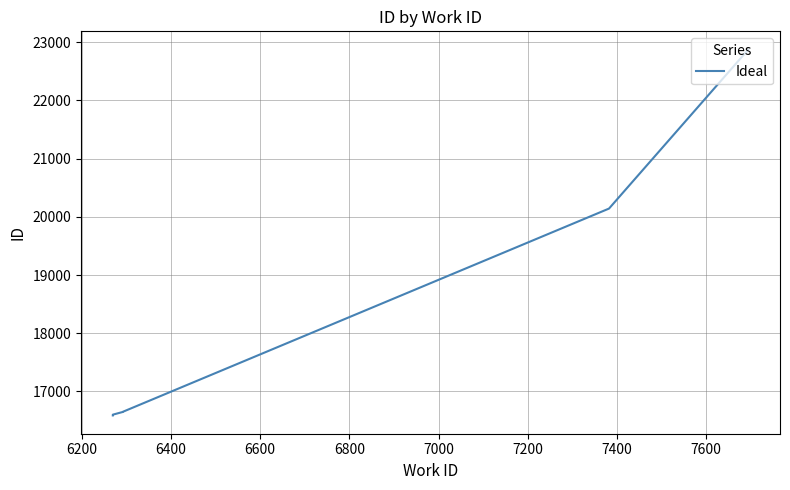

What is the sum of all values?

126096